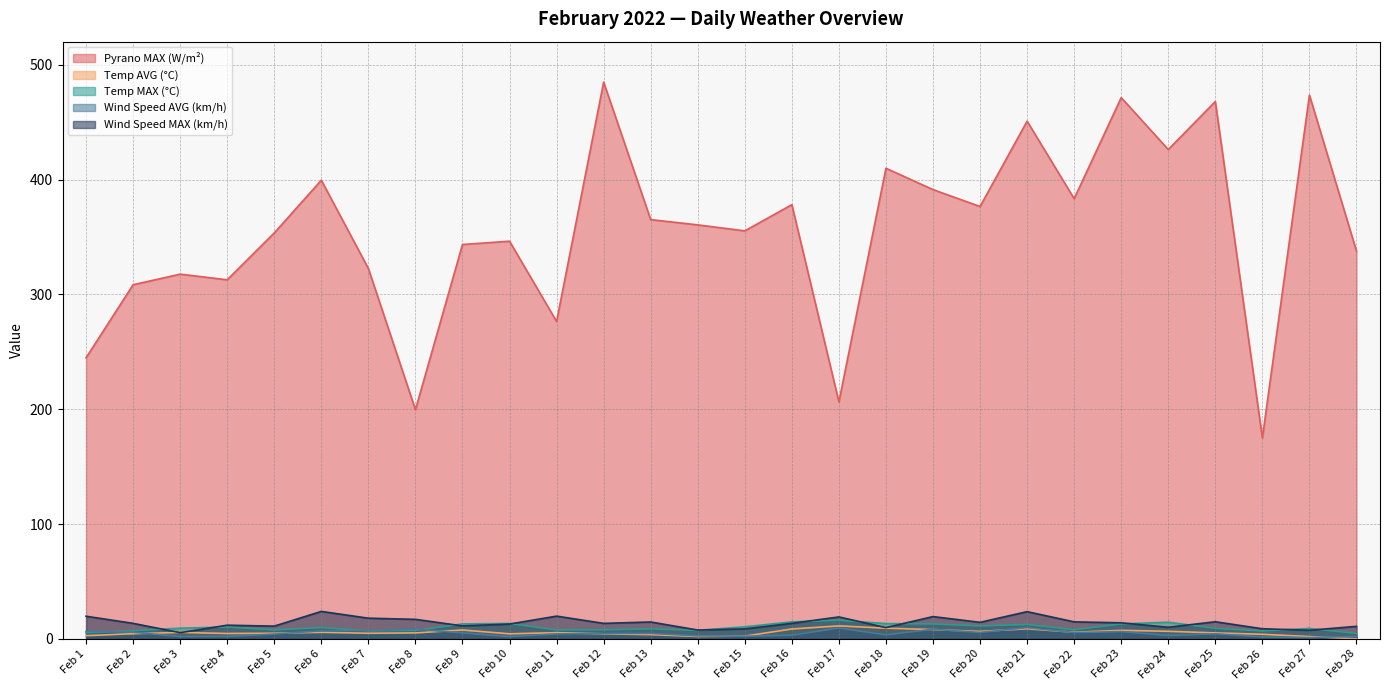

What is the difference between the Wind Speed AVG (km/h) values at Feb 26 and Feb 27?

0.6